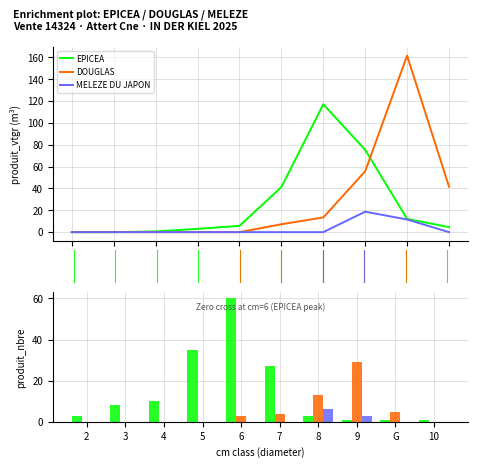

What are all the series names shown in the legend?

EPICEA, DOUGLAS, MELEZE DU JAPON